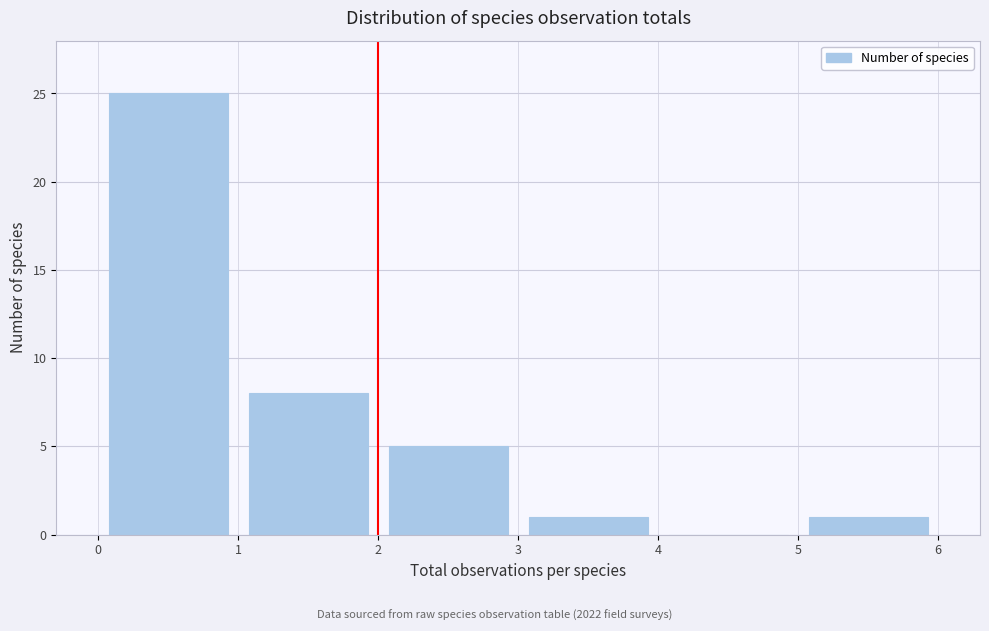

Which range on the x-axis has the tallest bar?

0 to 1